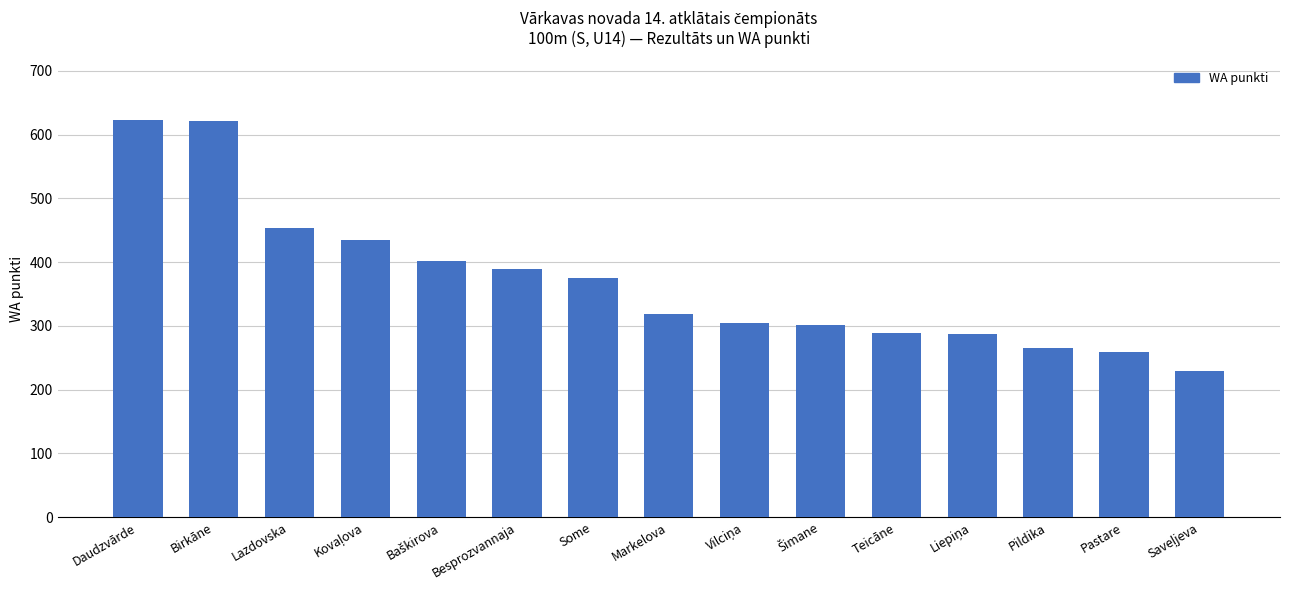

The value at Daudzvārde is 938. True or false?

False